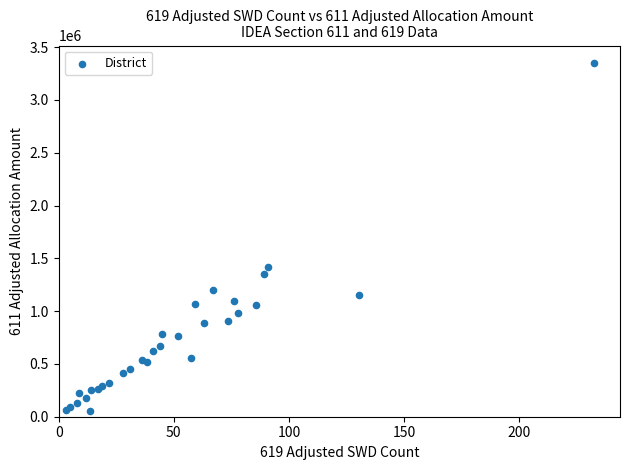

What Y value in the scatter plot is closest to 1703237?

1420000.0